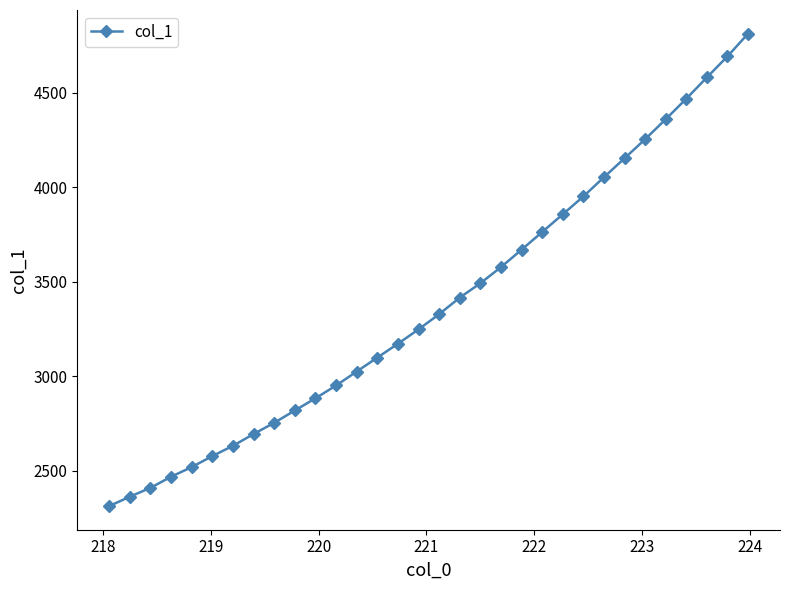

What is the sum of all values?

108384.0